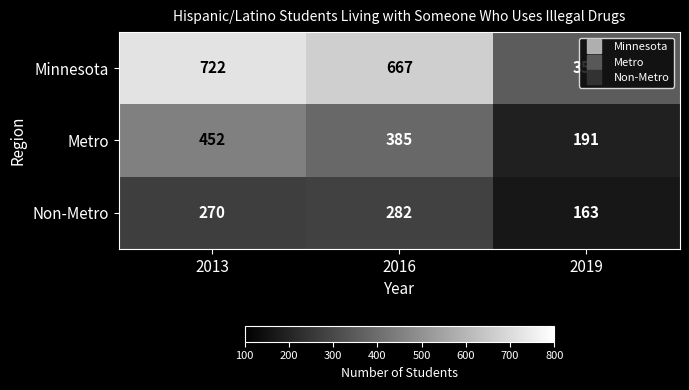

List the series in order of their overall mean, highest first.

Minnesota, Metro, Non-Metro